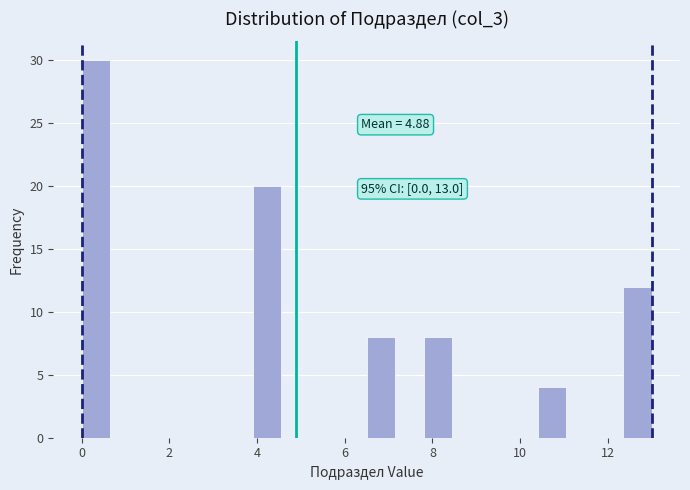

Around what value on the x-axis is the tallest bar? Give the approximate position of its centre, as read against the axis.

0.4